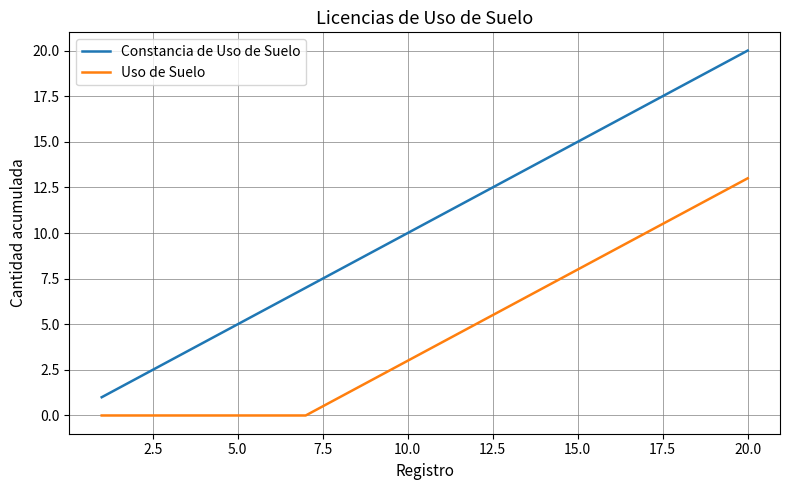

Which series has the largest total across all categories?

Constancia de Uso de Suelo